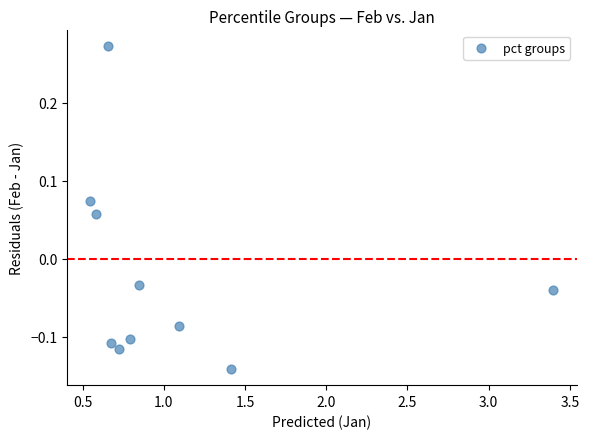

What is the range of Y values (max minus min)?

0.4